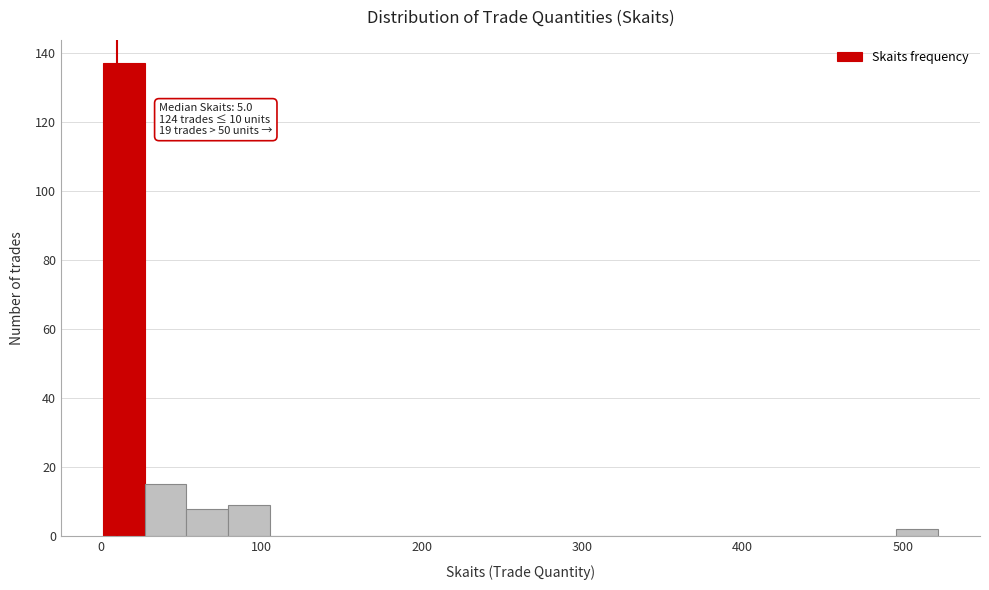

Around what value on the x-axis is the tallest bar? Give the approximate position of its centre, as read against the axis.

10